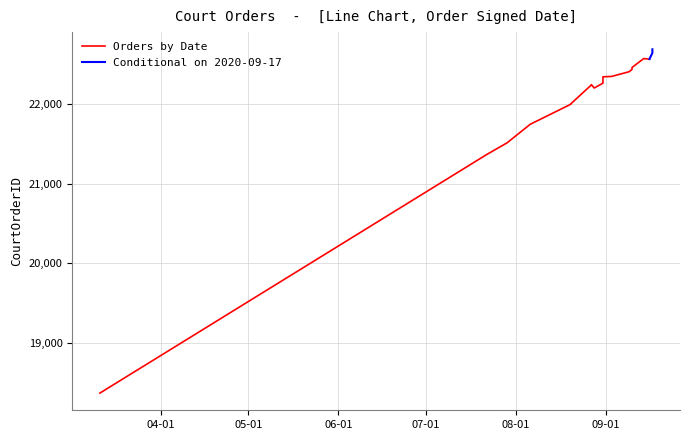

What is the label of the 8th point from the right?

2020-09-10